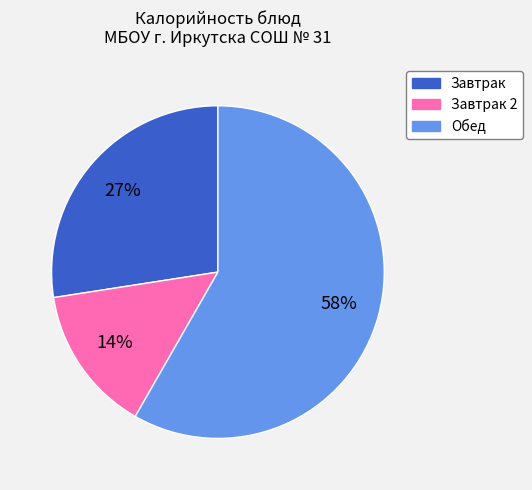

To the nearest percent, what is the difference between the largest and smallest slice percentages?

44%